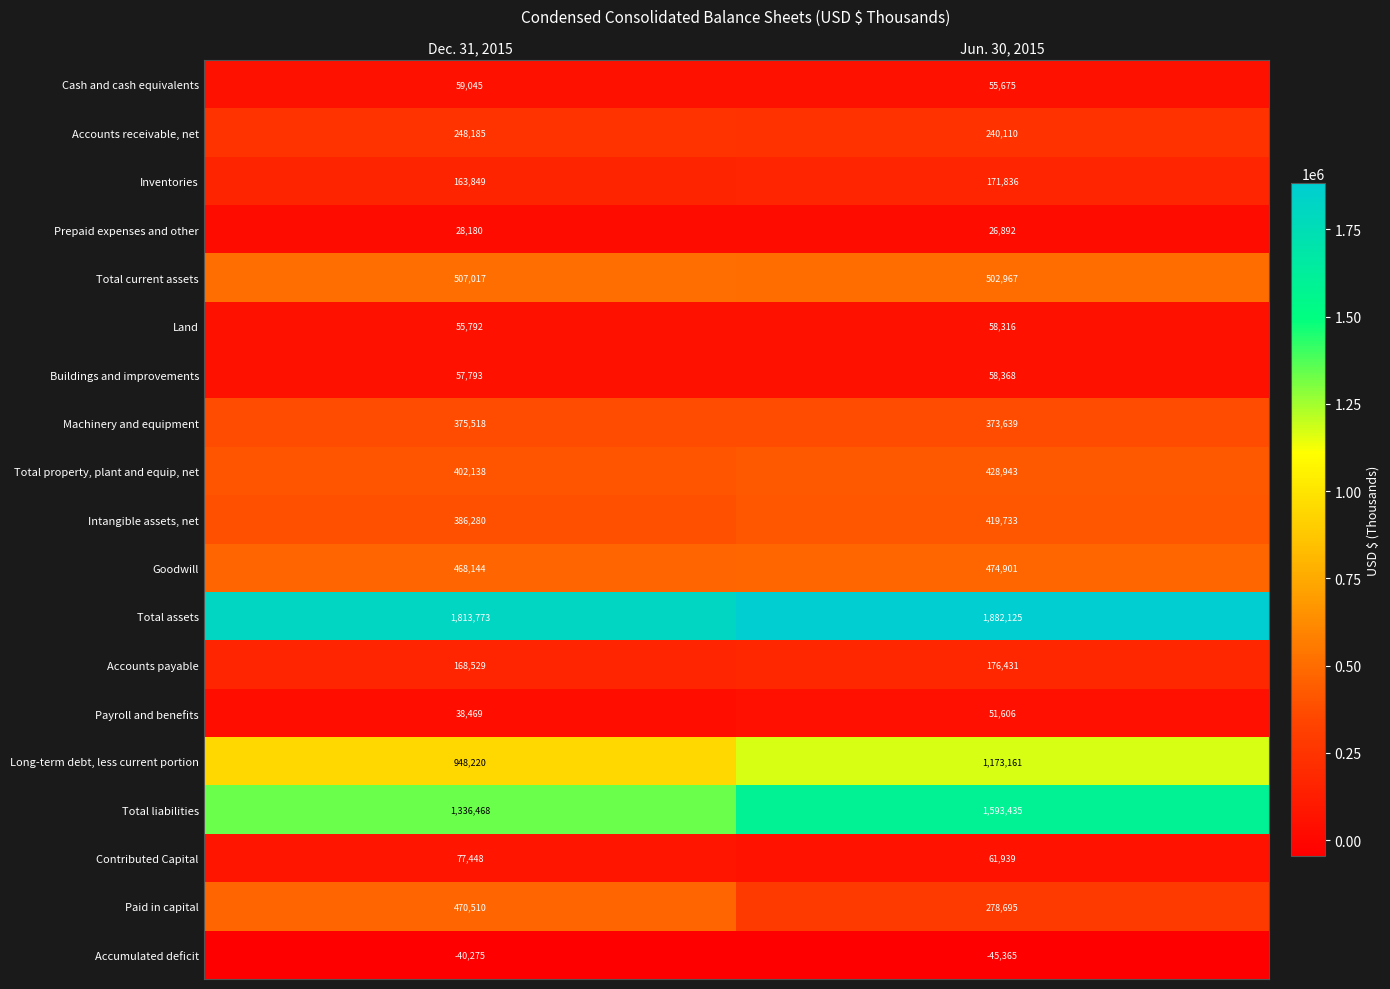

What is the difference between the Prepaid expenses and other values at Dec. 31, 2015 and Jun. 30, 2015?

1288